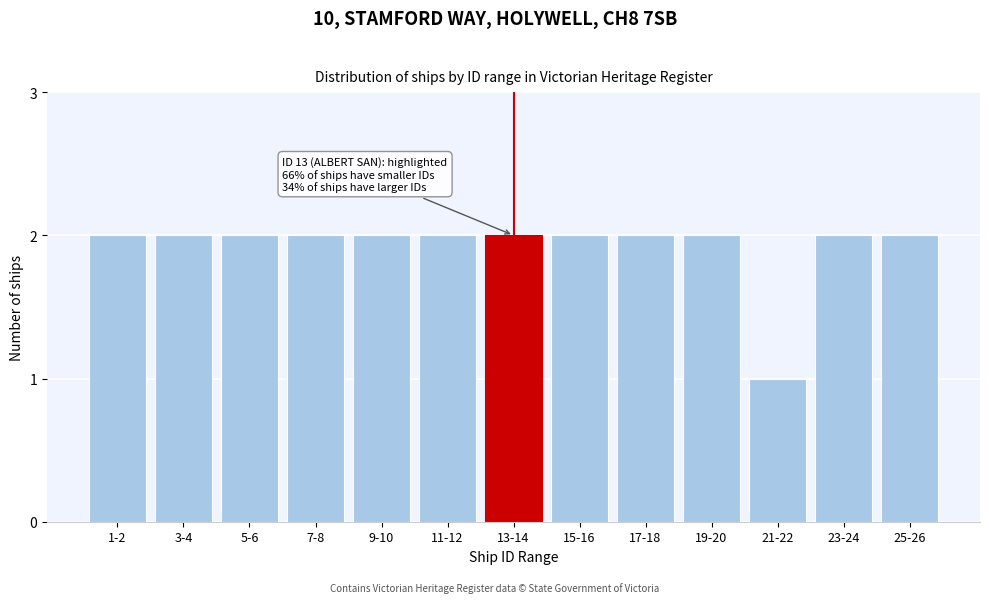

Reading left to right, transcribe all the data shown in this chart.

1-2=2	3-4=2	5-6=2	7-8=2	9-10=2	11-12=2	13-14=2	15-16=2	17-18=2	19-20=2	21-22=1	23-24=2	25-26=2